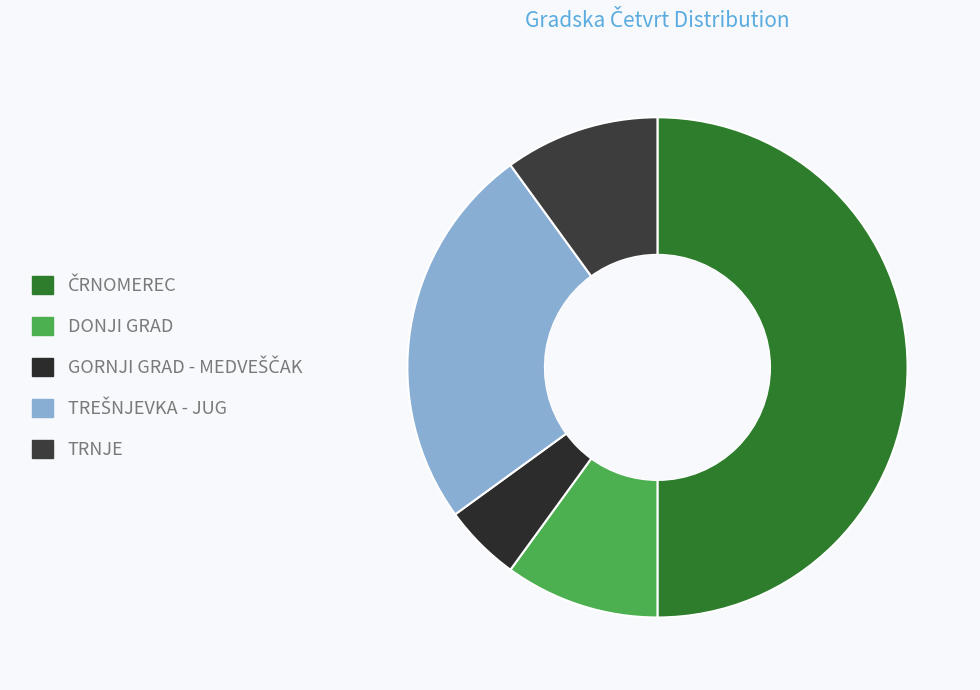

To the nearest percent, what portion does GORNJI GRAD - MEDVEŠČAK represent?

5%